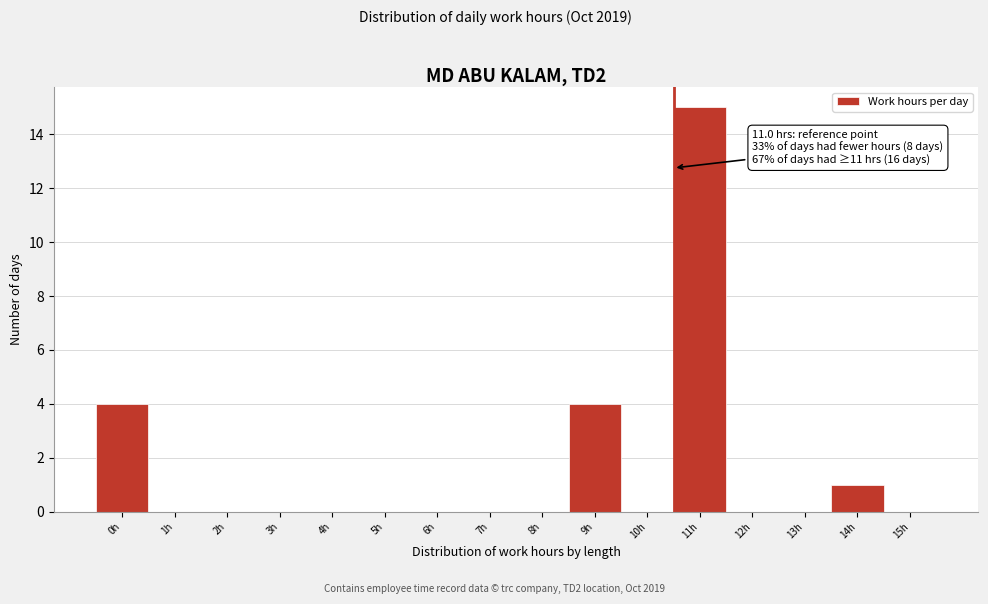

Reading right to left, list all the values displayed in this chart.

15h=0	14h=1	13h=0	12h=0	11h=15	10h=0	9h=4	8h=0	7h=0	6h=0	5h=0	4h=0	3h=0	2h=0	1h=0	0h=4